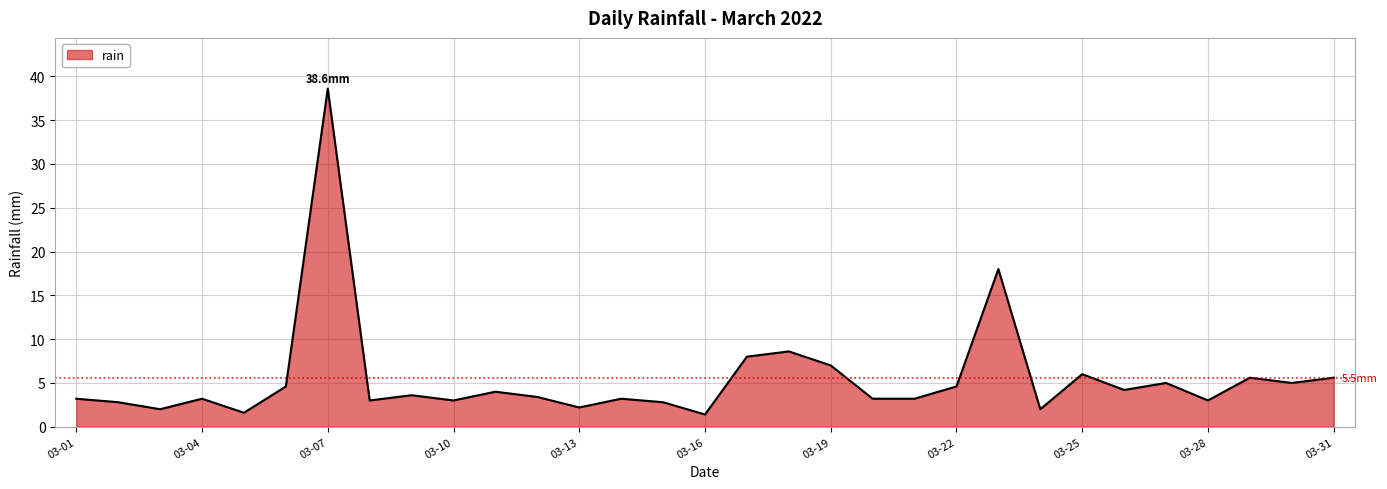

What is the maximum value shown in the chart?

38.6